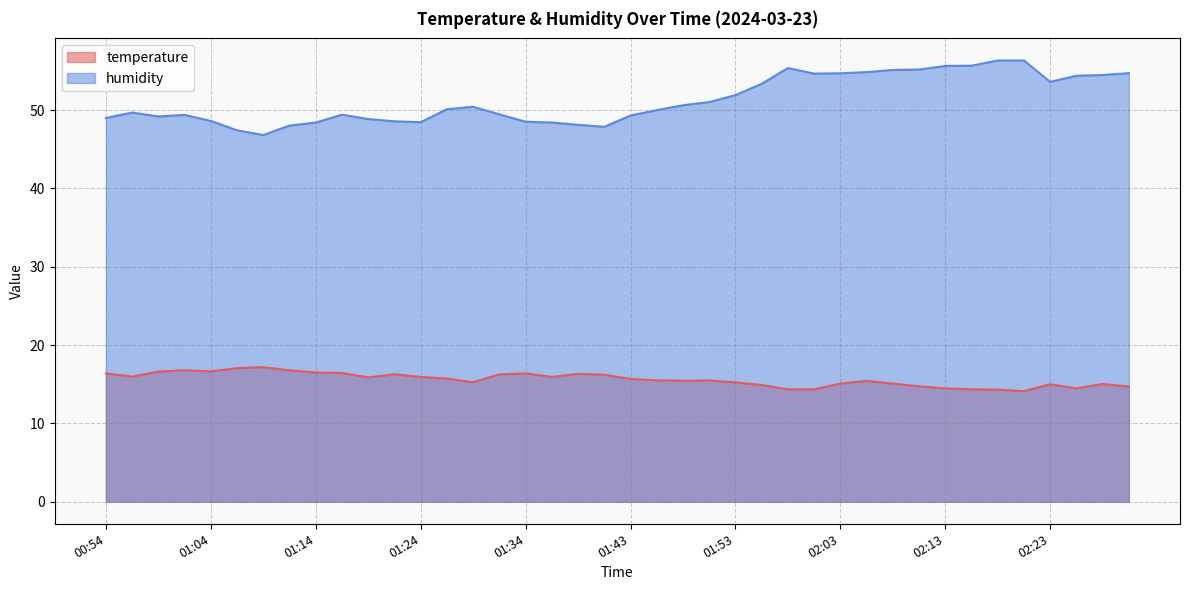

List the series in order of their overall mean, lowest first.

temperature, humidity